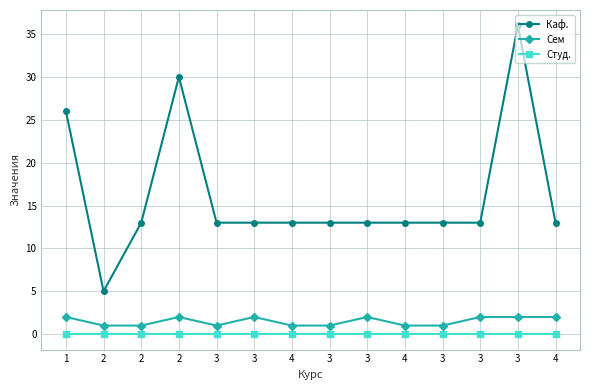

True or false: Сем has a value of 3 at 4.

False